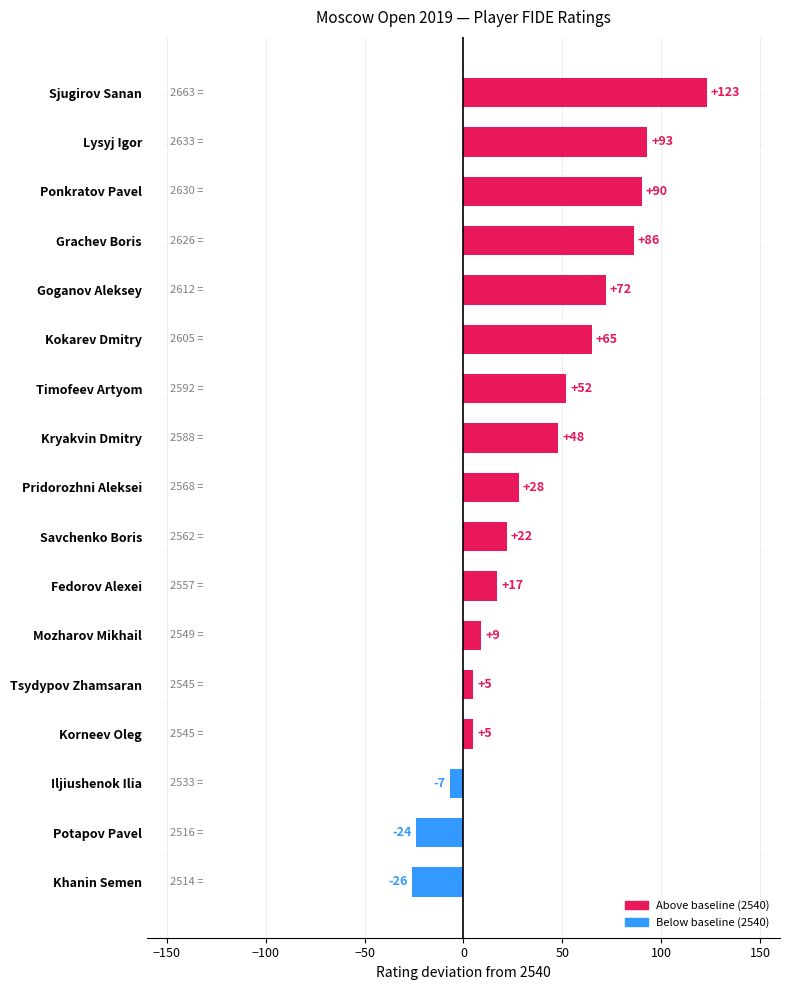

What is the maximum value shown in the chart?

2663